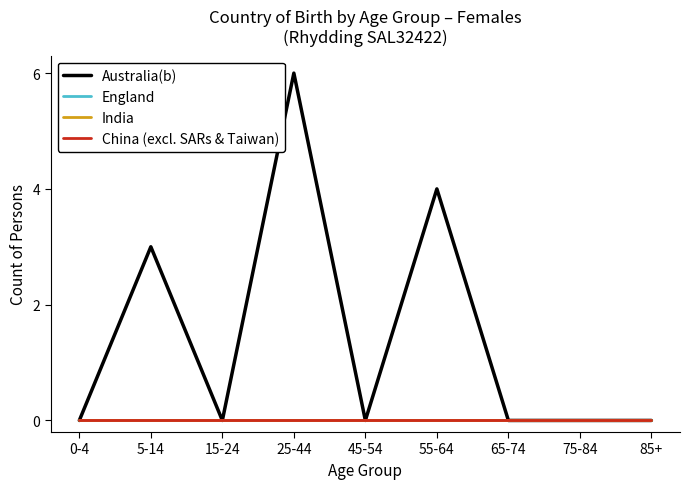

Is this an area chart (filled region under the line)?

No